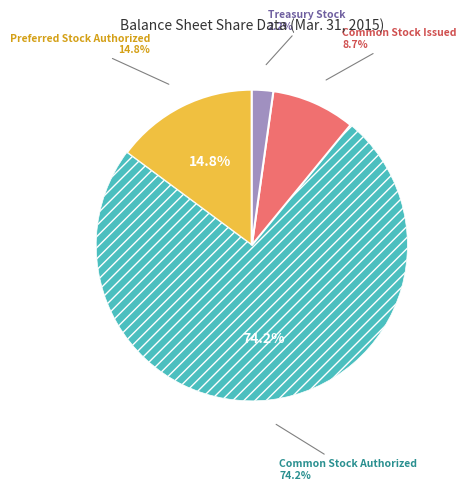

Approximately how many times larger is the value at Preferred Stock Authorized compared to Treasury Stock?

6.7